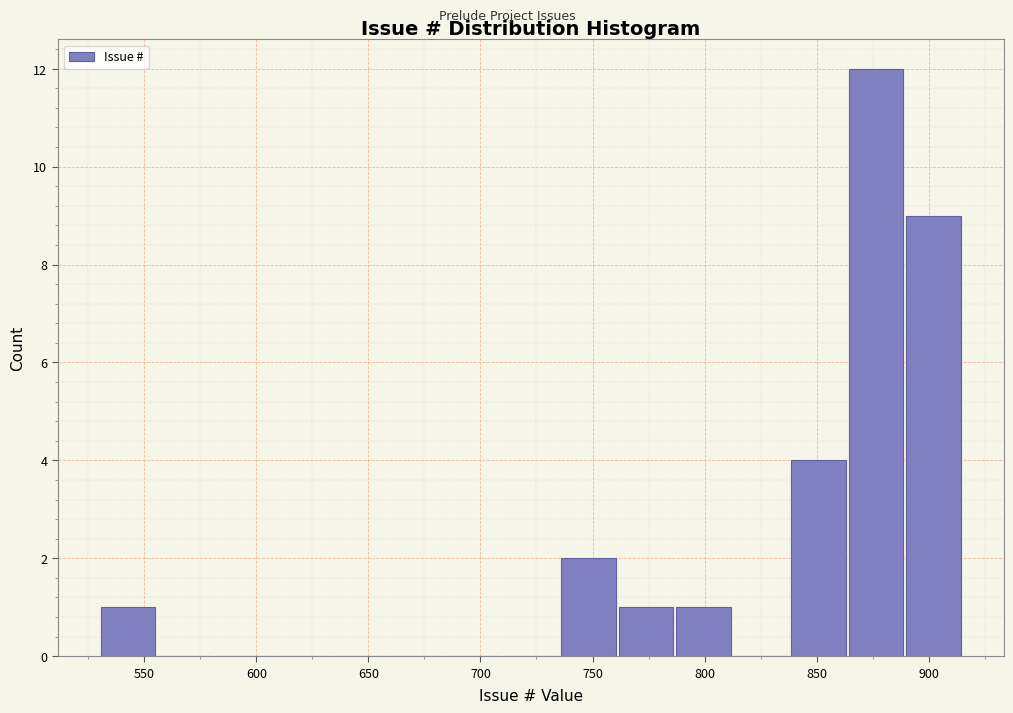

Reading left to right, transcribe this chart: for each bar, give the range it covers on the x-axis and its height. Neither the bar edges nor the heights are printed on the chart, so give them approximately, as read against the axes.

530 to 555: 1
555 to 580: 0
580 to 605: 0
605 to 635: 0
635 to 660: 0
660 to 685: 0
685 to 710: 0
710 to 735: 0
735 to 760: 2
760 to 785: 1
785 to 810: 1
810 to 840: 0
840 to 865: 4
865 to 890: 12
890 to 915: 9